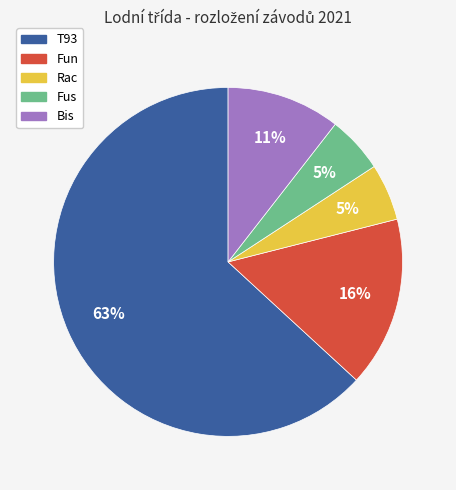

Is it true that T93 is 57% of the pie?

False